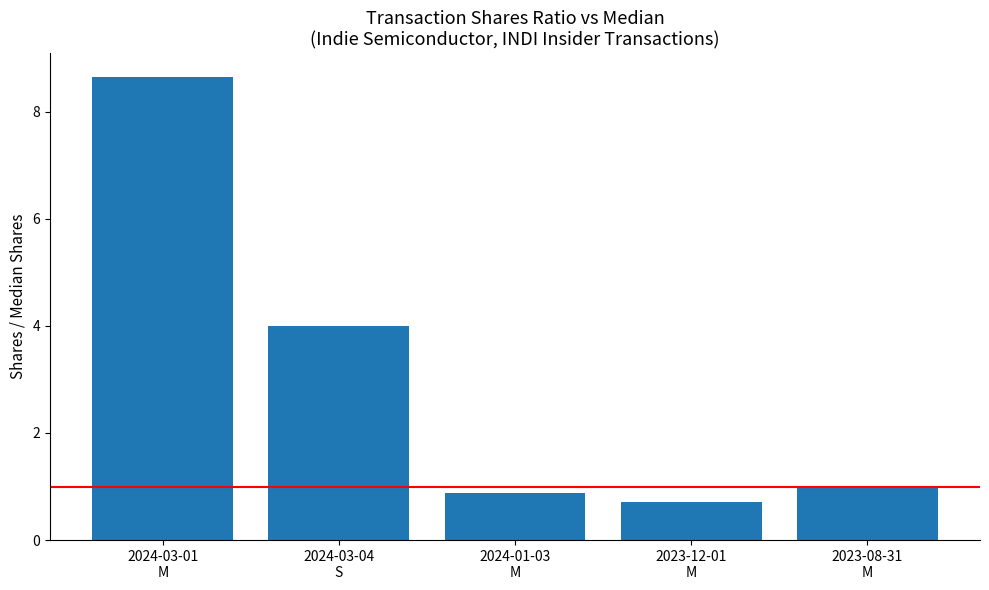

At which category does the chart reach its minimum across all series?

2023-12-01
M